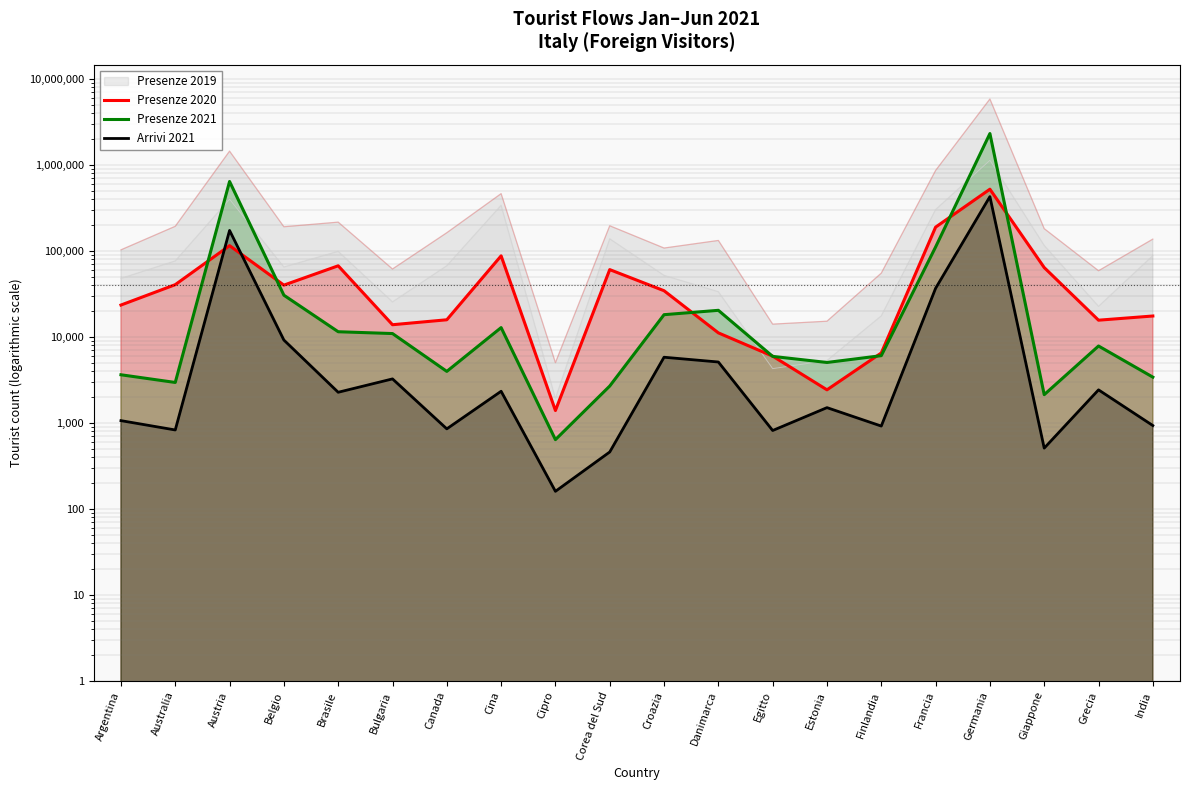

What is the maximum value for Arrivi 2021?

429721